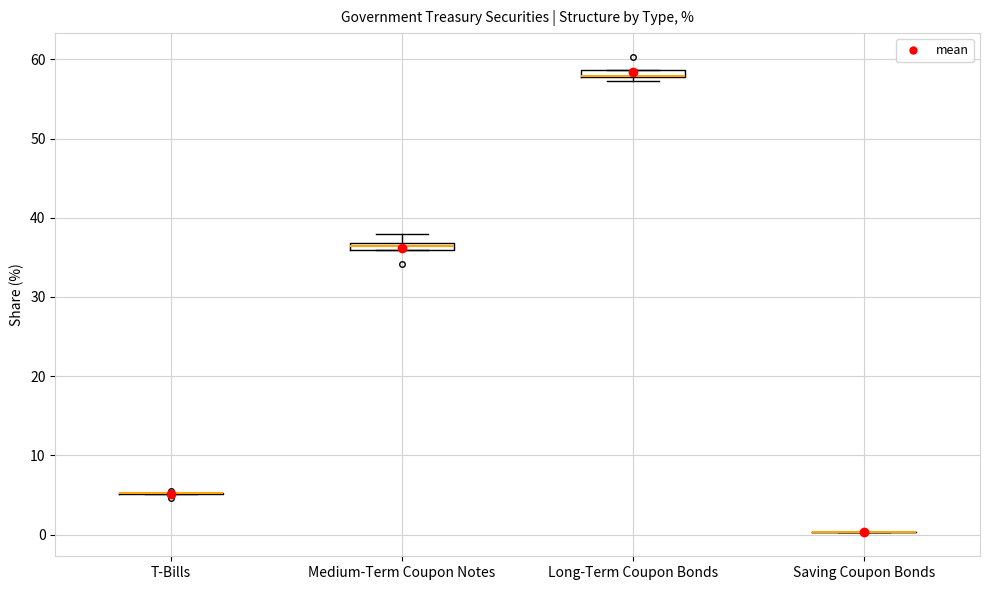

Where does the upper whisker of the box for Medium-Term Coupon Notes end on the y-axis? The values are not printed on the chart, so give them approximately, as read against the axis.

38